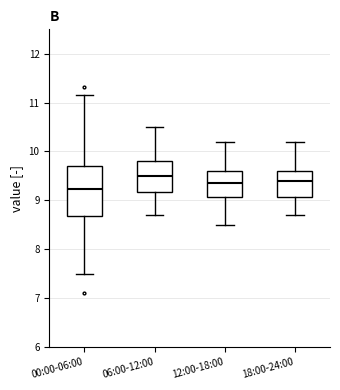

Which box is the tallest, from its lower edge to its upper edge?

00:00-06:00